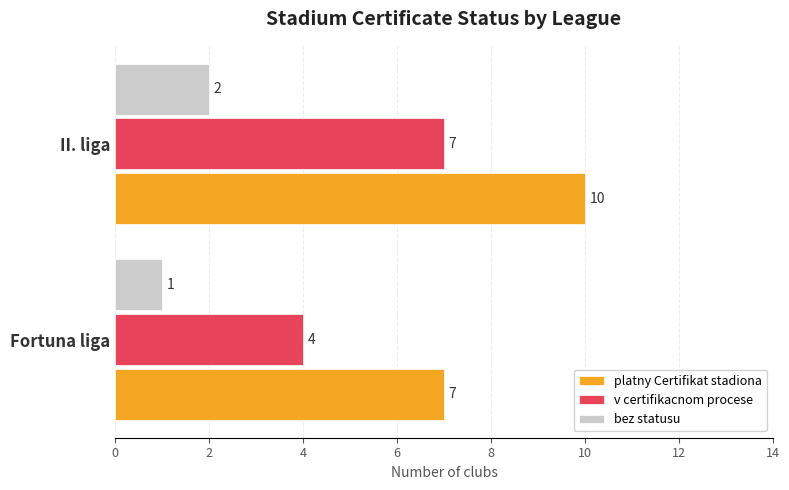

True or false: v certifikacnom procese has a value of 4 at II. liga.

False